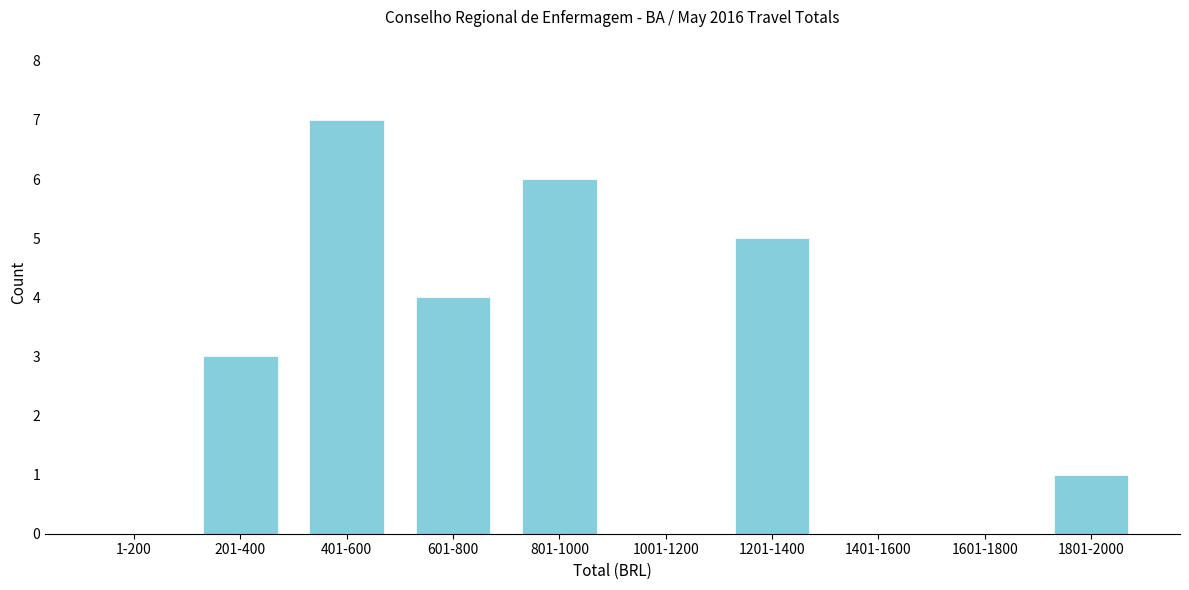

Reading right to left, what are all the values shown in this chart?

1801-2000=1	1601-1800=0	1401-1600=0	1201-1400=5	1001-1200=0	801-1000=6	601-800=4	401-600=7	201-400=3	1-200=0